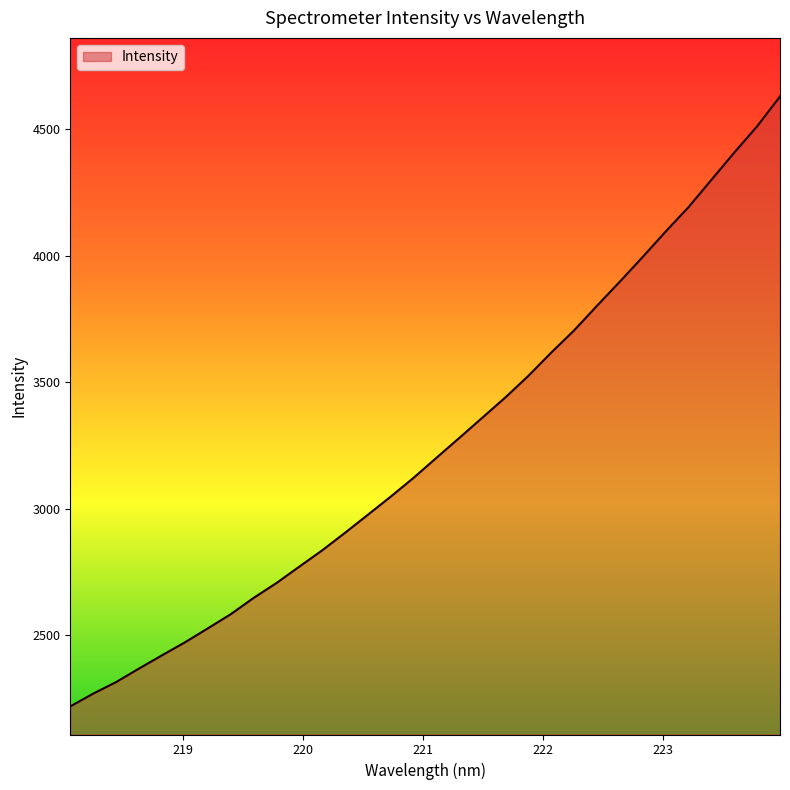

True or false: there are more than 1 points higher than both neighbors.

False